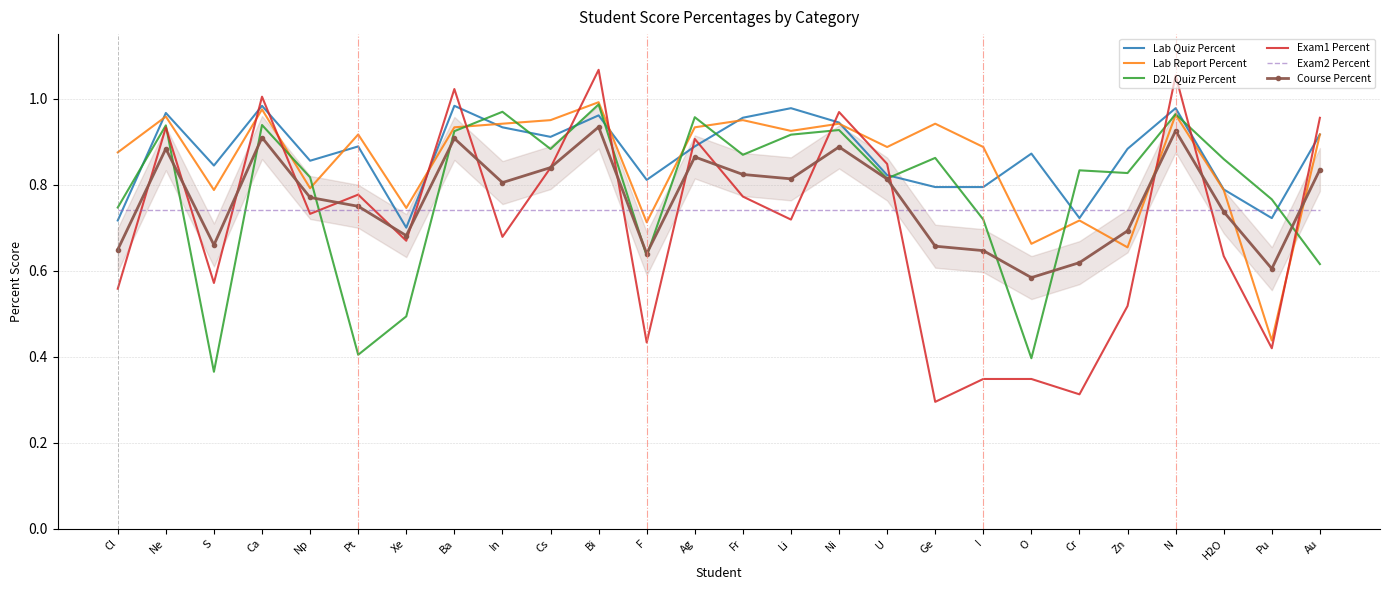

True or false: Exam1 Percent and Exam2 Percent intersect in this chart.

True